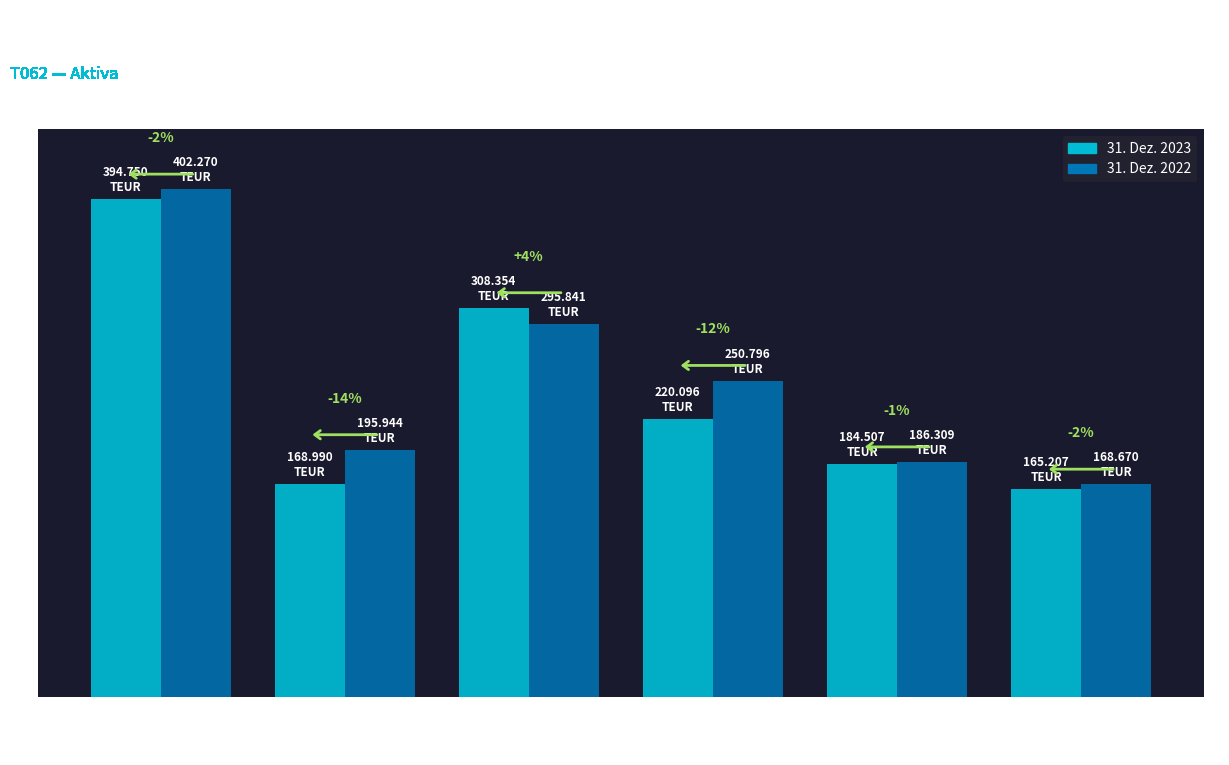

What is the average value of the 31. Dez. 2022 series?

249972